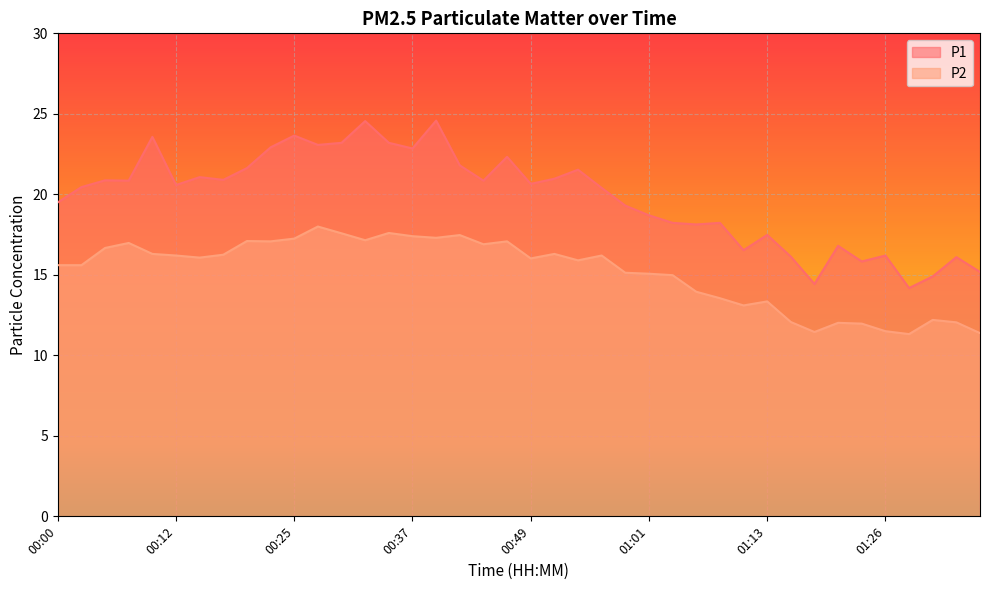

What is the average value of the P2 series?

15.2